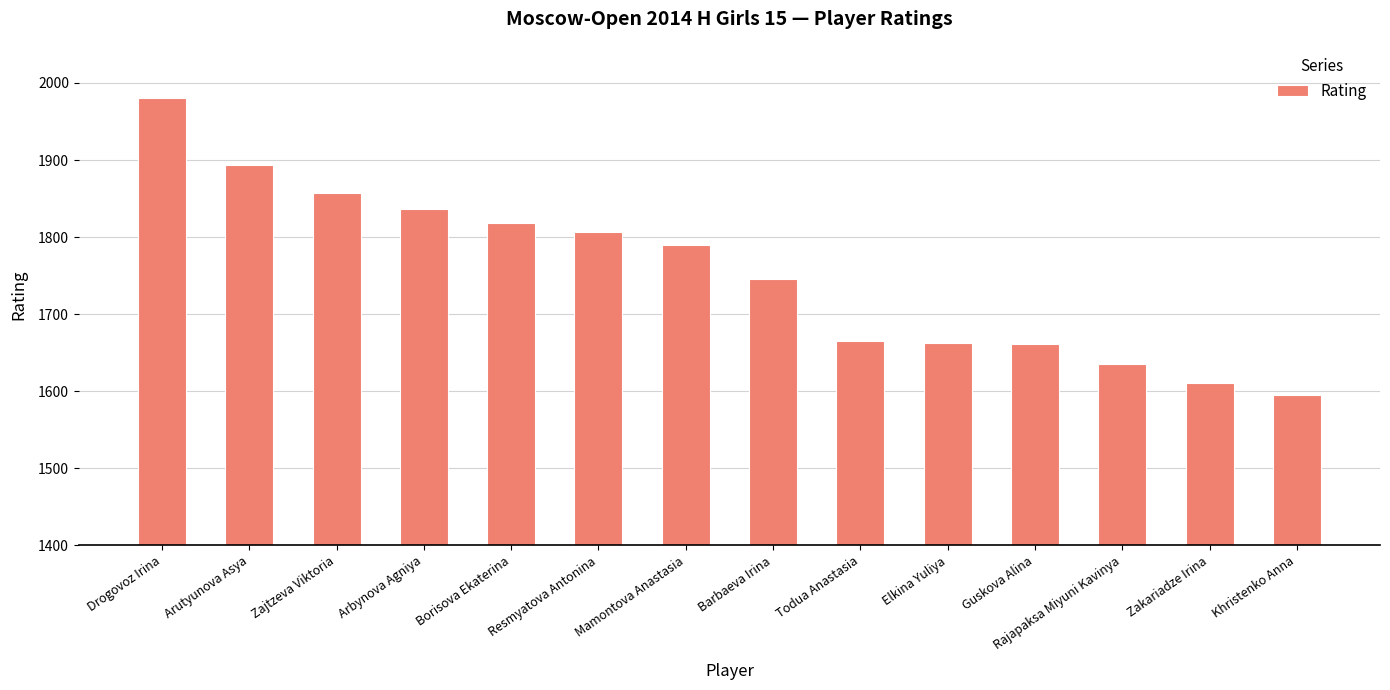

Which has a higher value, Resmyatova Antonina or Drogovoz Irina?

Drogovoz Irina